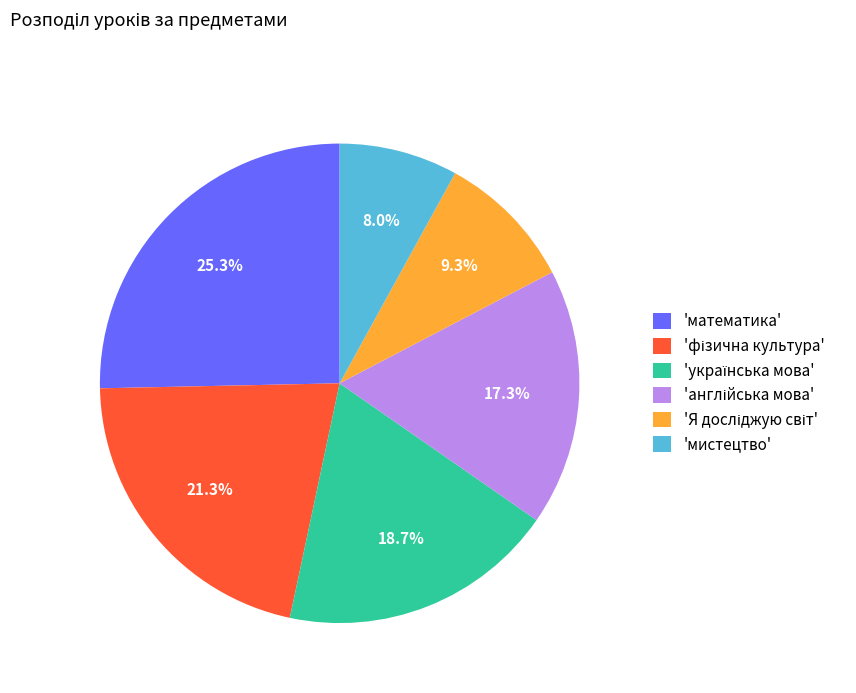

To the nearest percent, what is the difference between the largest and smallest slice percentages?

17%